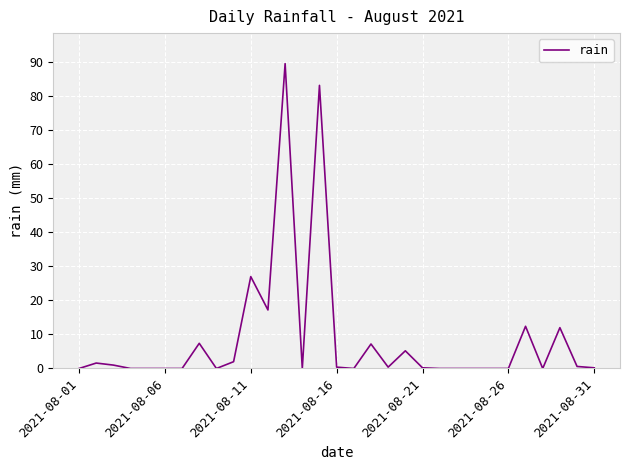

What is the greatest value displayed?

89.6